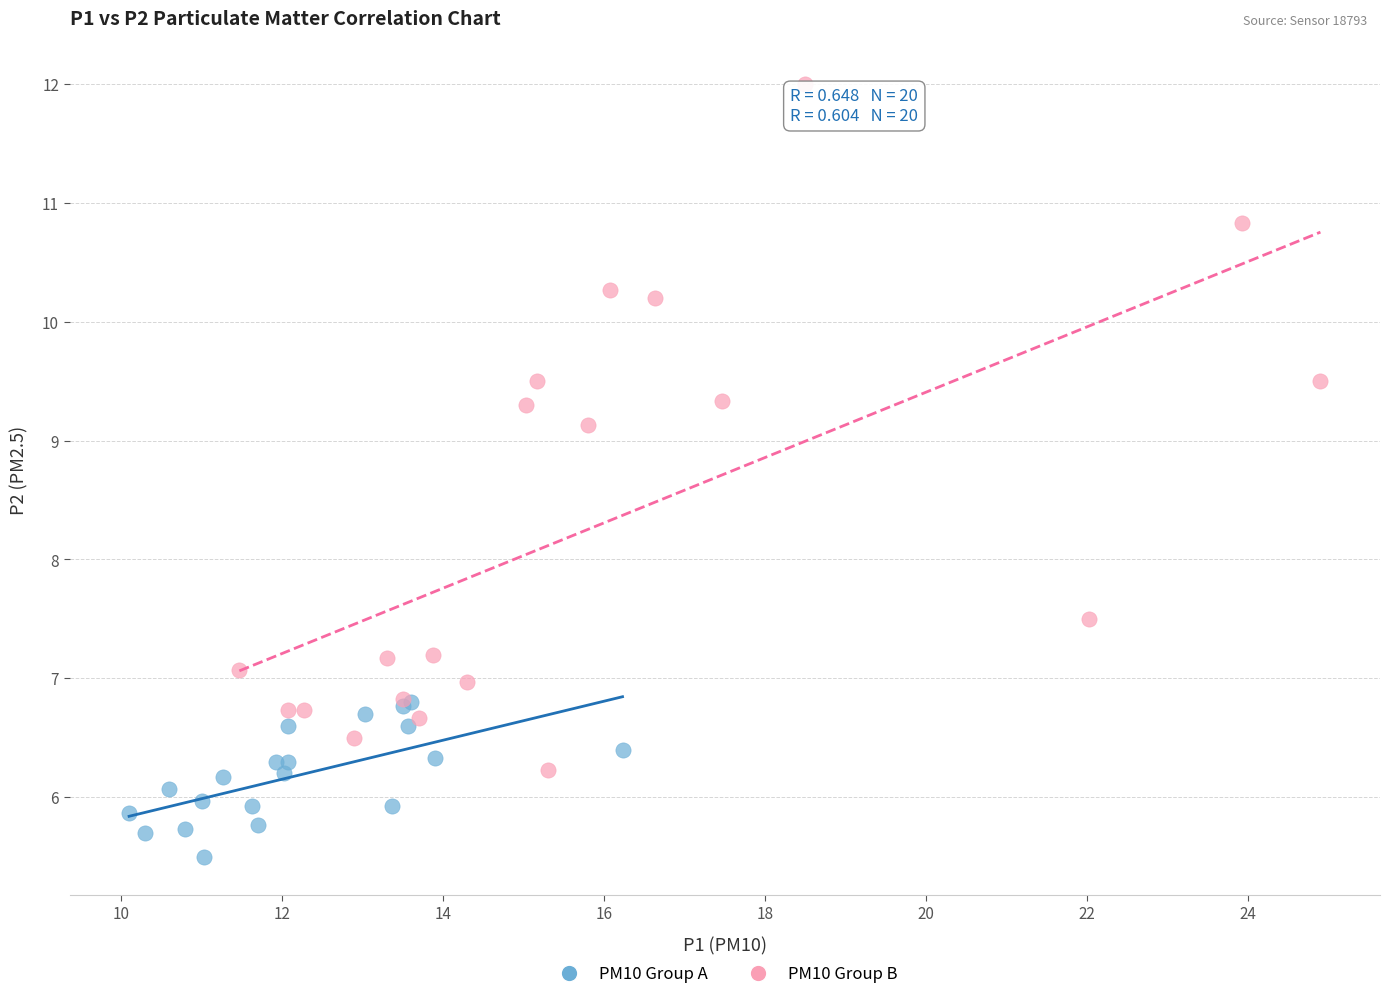

Which series reaches the maximum Y coordinate?

PM10 Group B